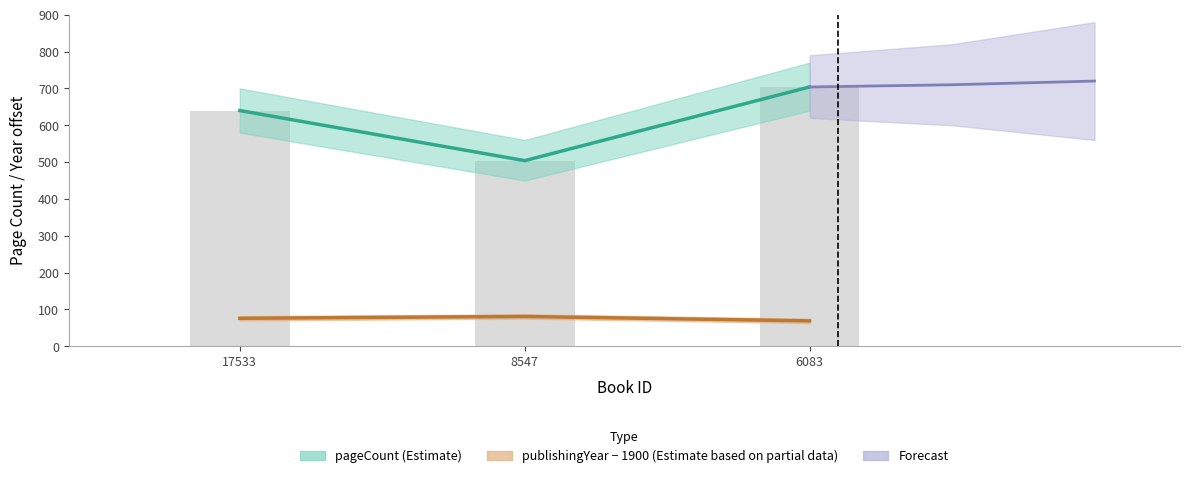

Between 17533 and 8547, which series saw the biggest shift?

pageCount (Estimate)